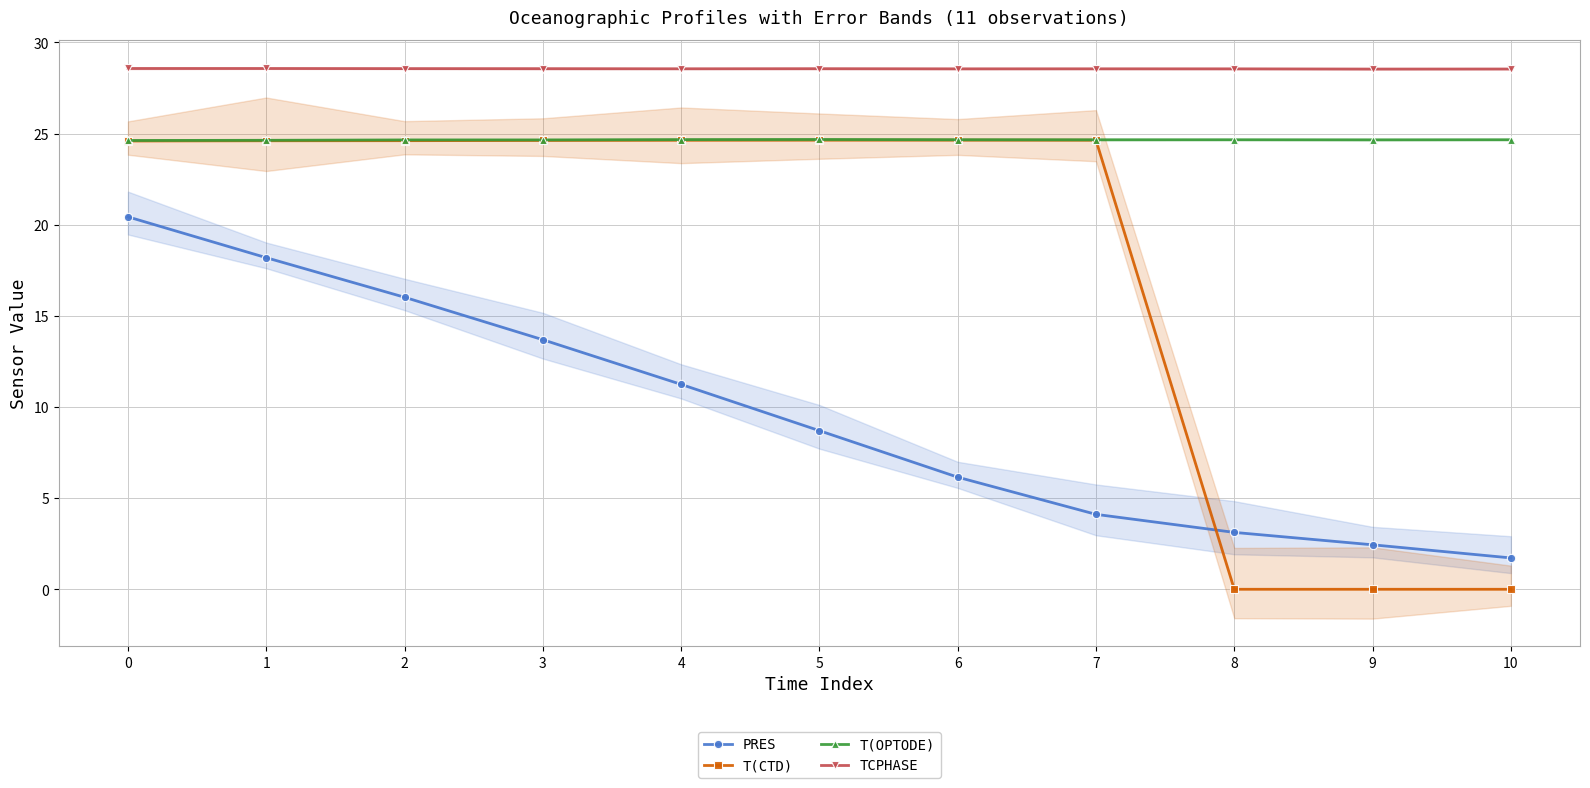

What is the sum of the TCPHASE values at 2 and 1?

57.1